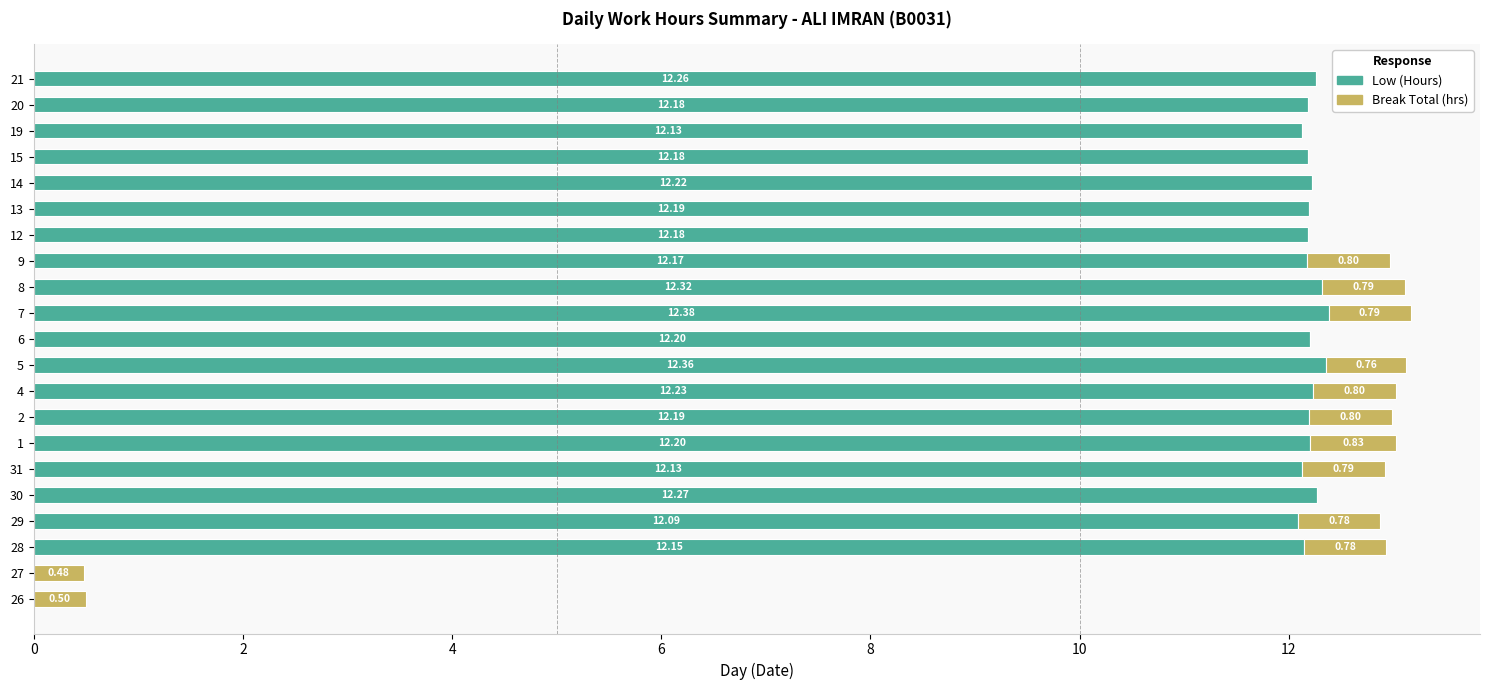

At which category is the sum across all series the highest?

7